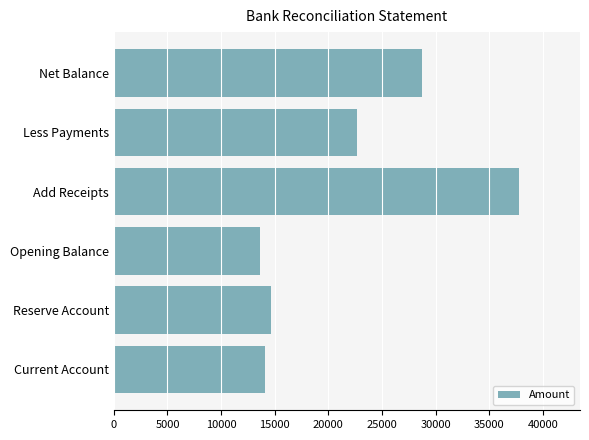

What is the ratio of the value at Reserve Account to the value at Less Payments?

0.6